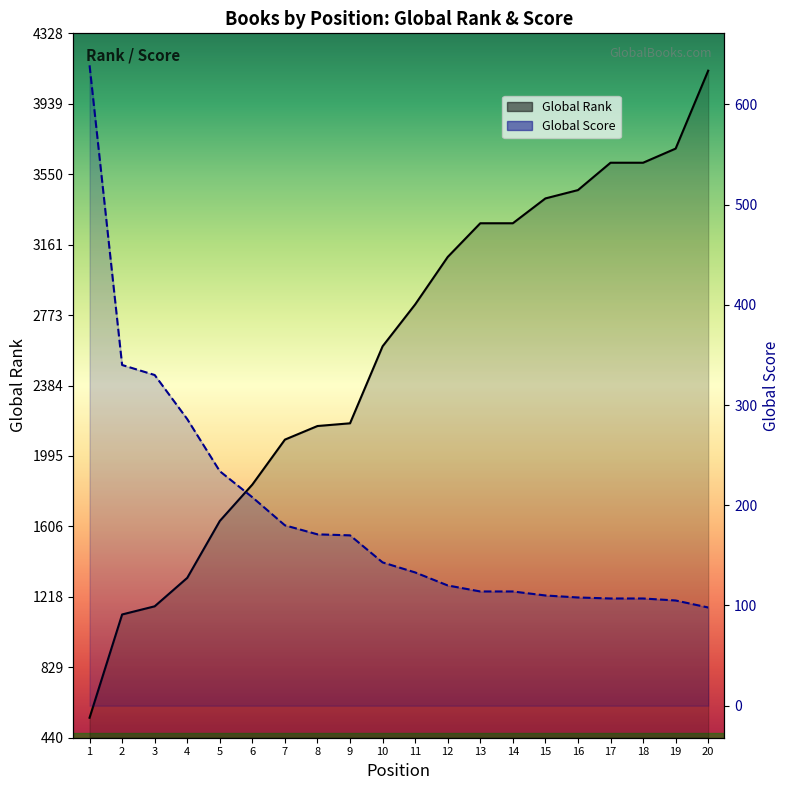

How many lines are shown in the chart?

2